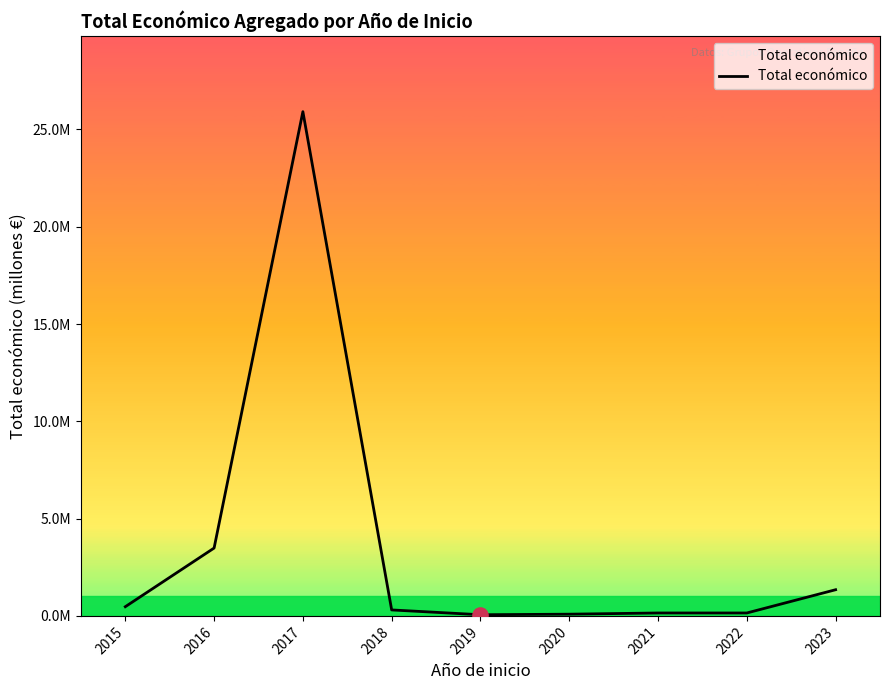

What is the change in value from 2019 to 2021?

+0.1